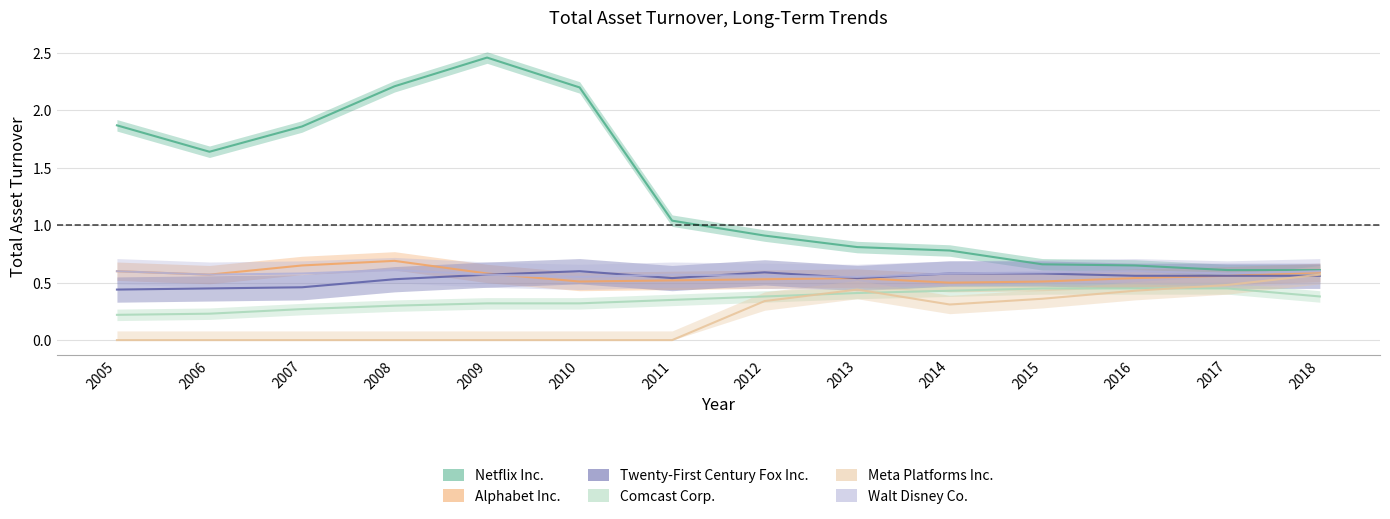

What is the difference between the maximum and minimum values in the Netflix Inc. series?

1.9